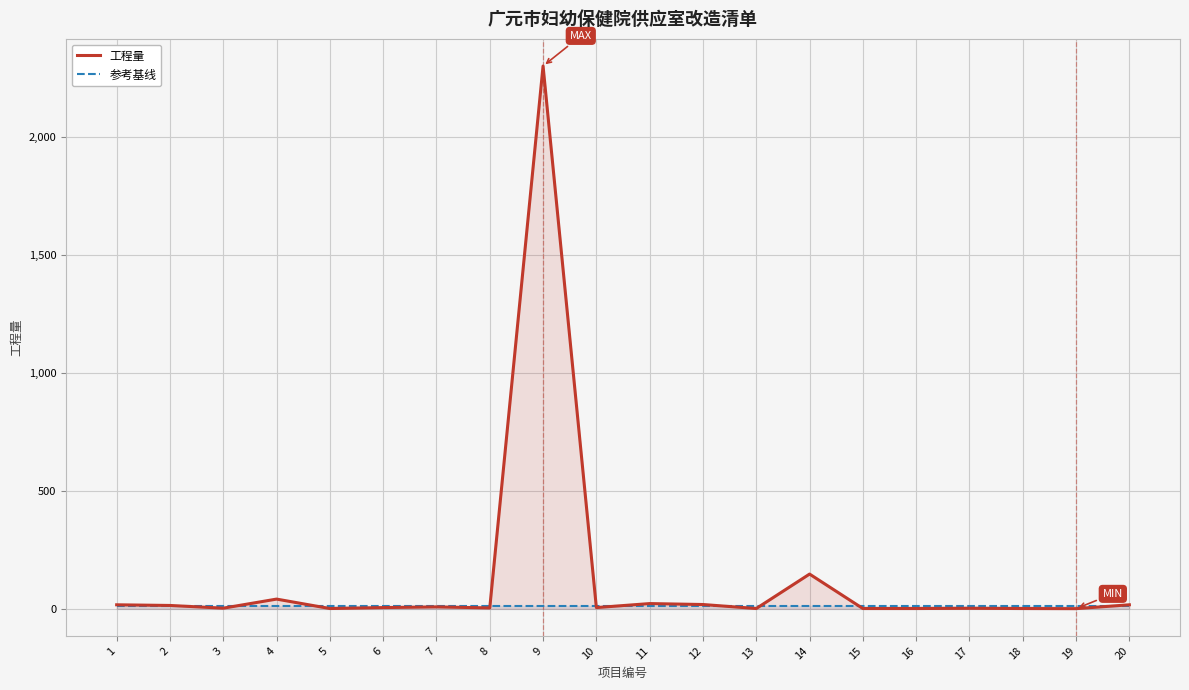

True or false: 参考基线 has more than 0 interior local peaks.

False